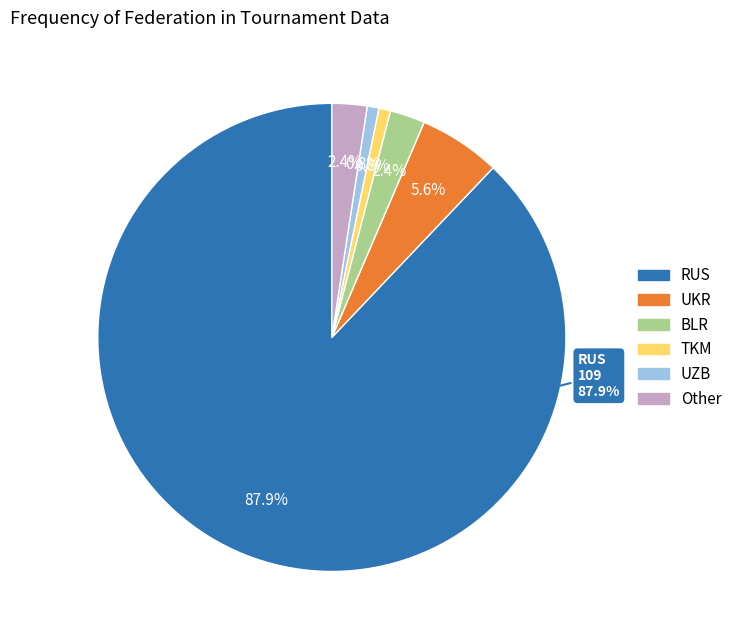

How many slices are in this pie chart?

6